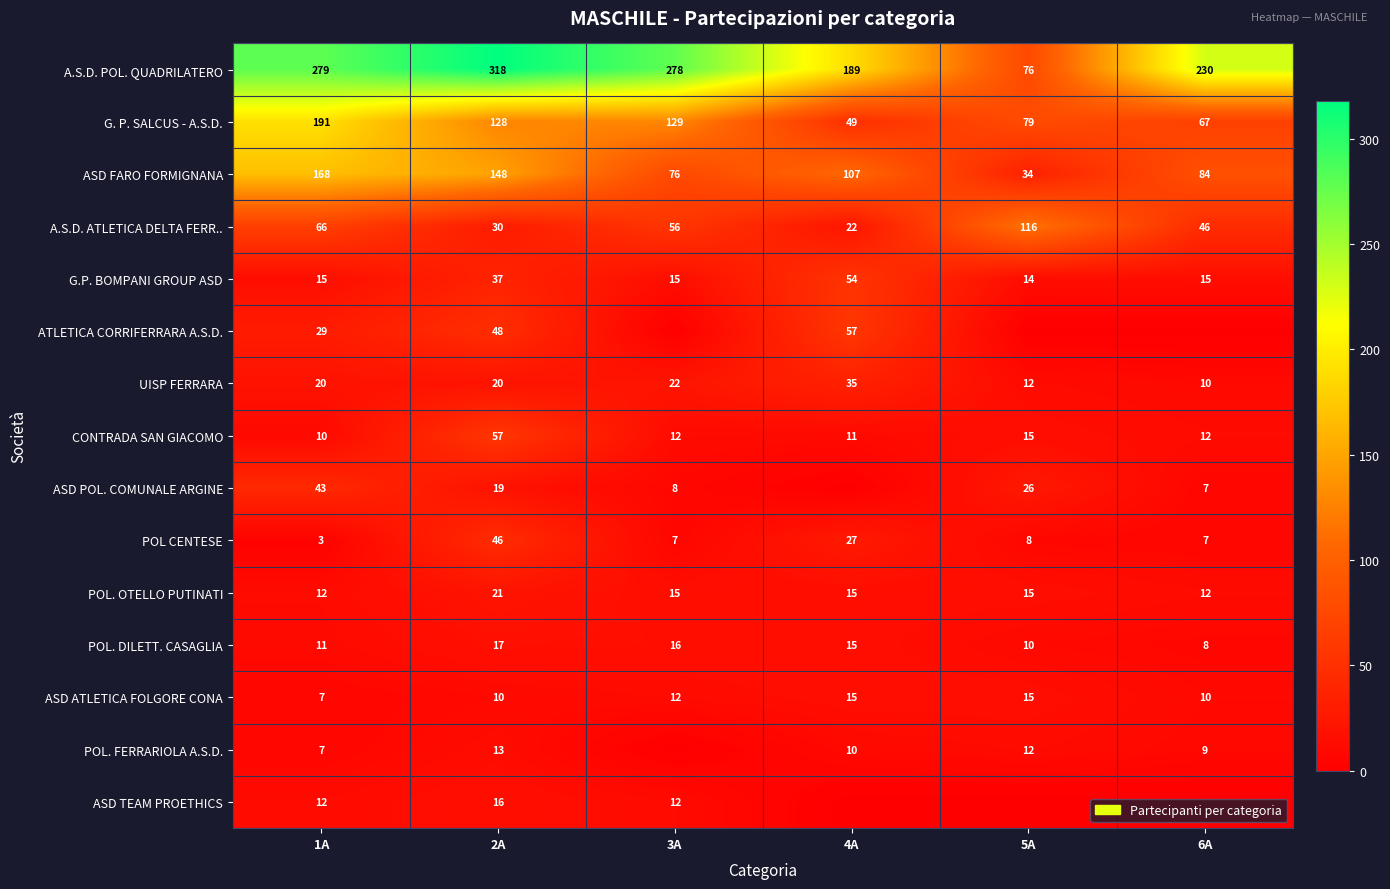

What is the difference between the highest and lowest values at 3A?

278